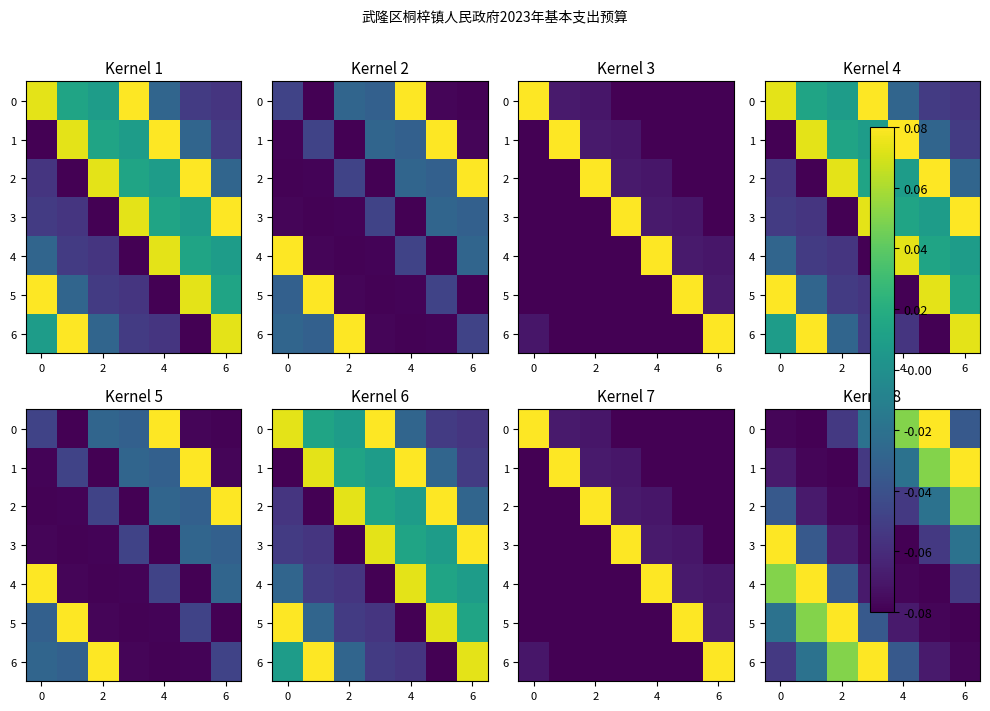

At which label does 0 first exceed 0?

4